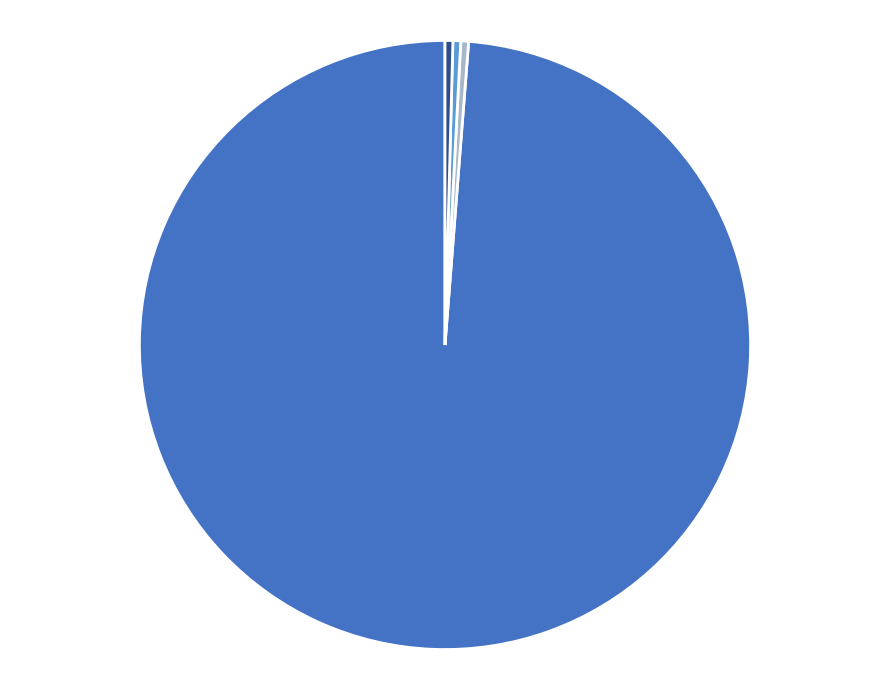

Does any single category account for the majority?

Yes